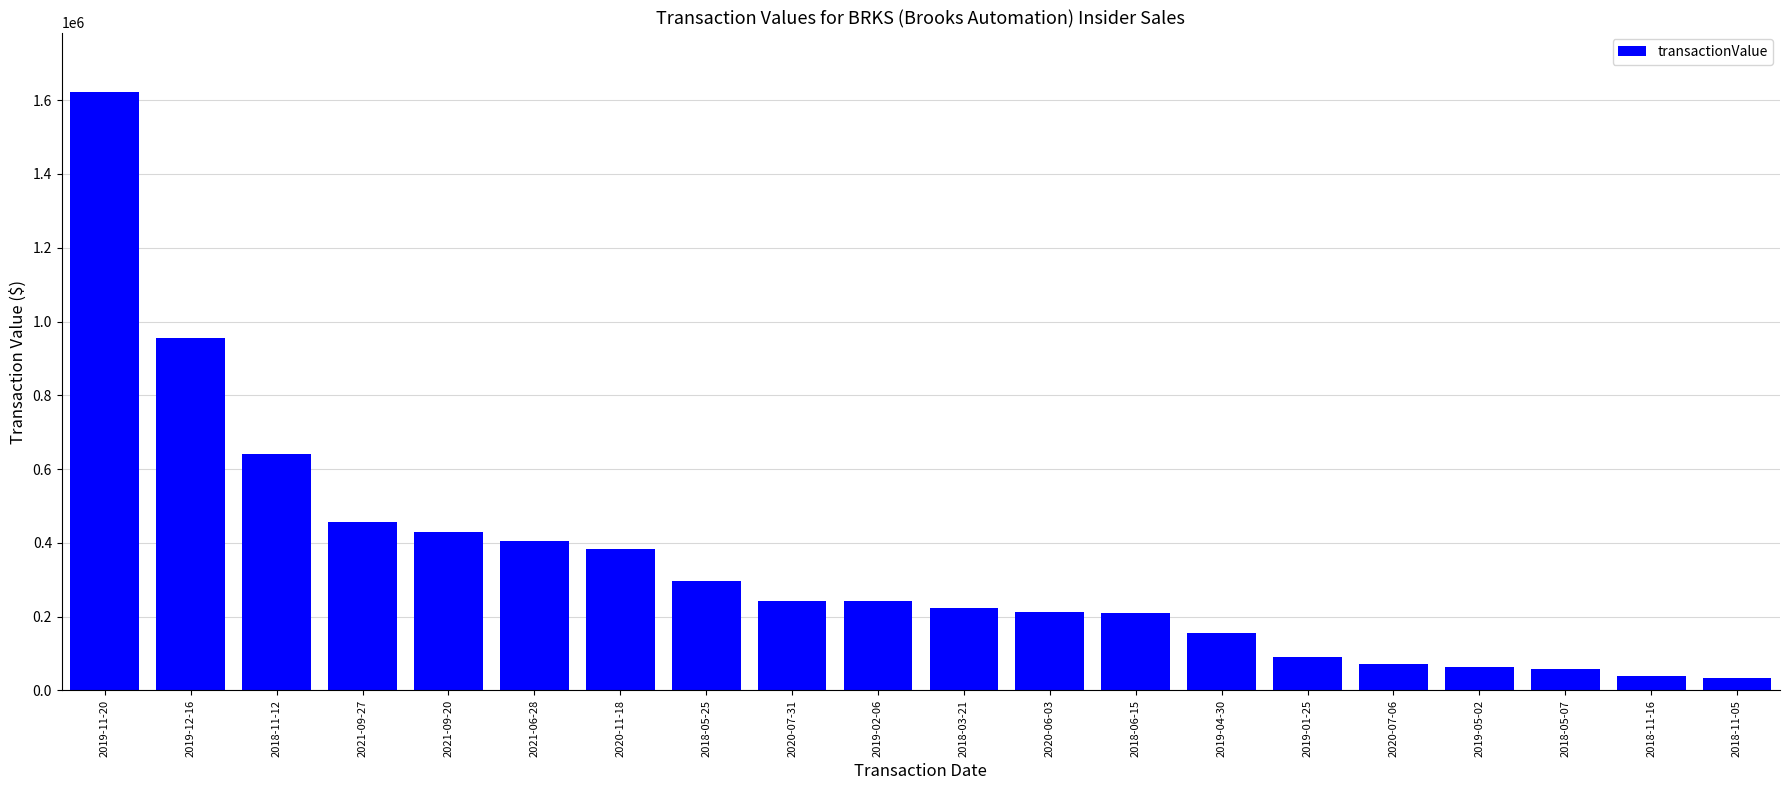

What is the difference between the maximum and minimum values?

1588722